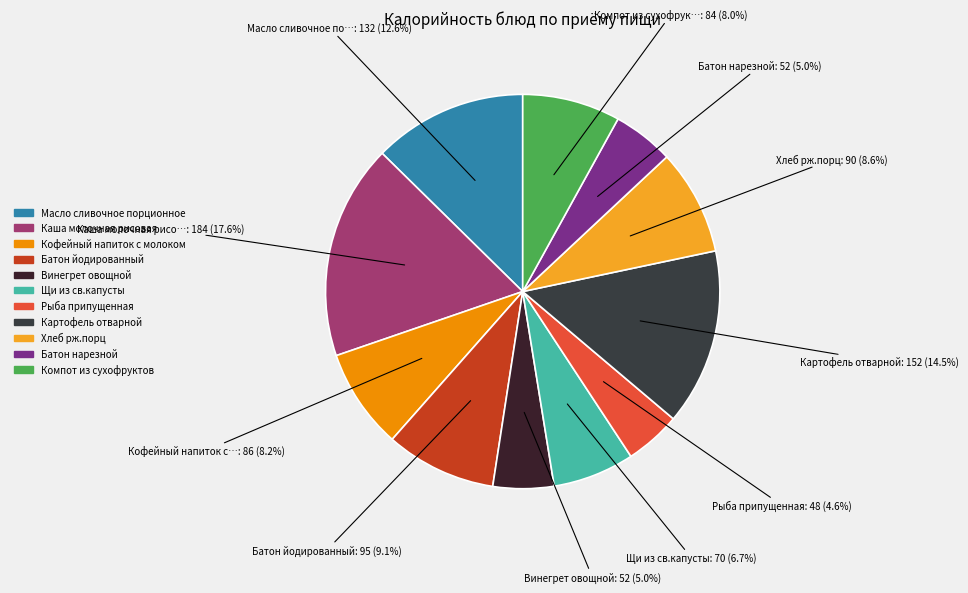

Rank the categories by value from lowest to highest.

Рыба припущенная, Винегрет овощной, Батон нарезной, Щи из св.капусты, Компот из сухофруктов, Кофейный напиток с молоком, Хлеб рж.порц, Батон йодированный, Масло сливочное порционное, Картофель отварной, Каша молочная рисовая